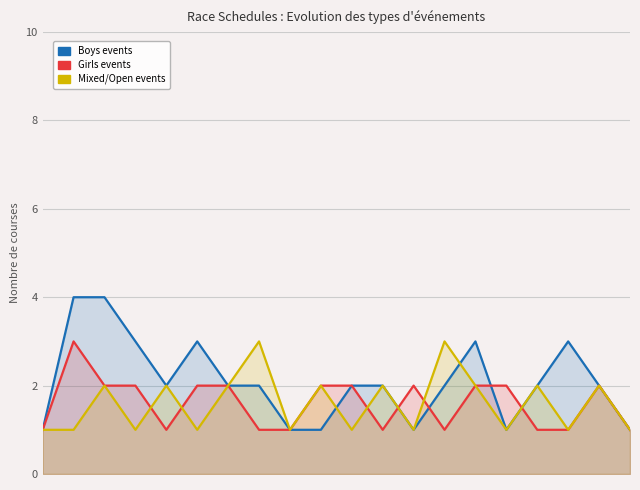

At which category does Boys events reach its first local valley?

10.0